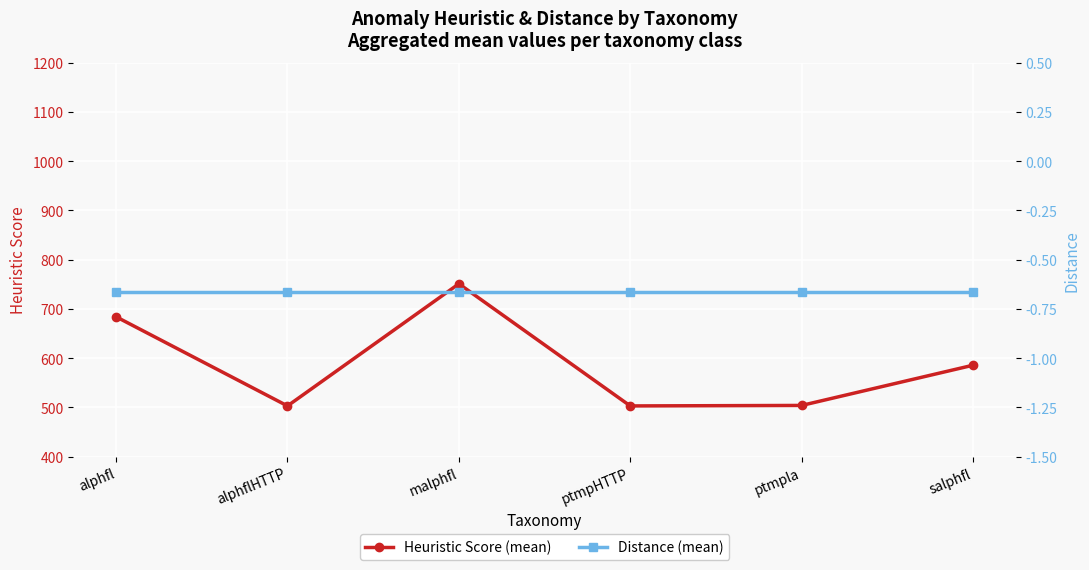

What is the maximum value for Distance (mean)?

-0.7